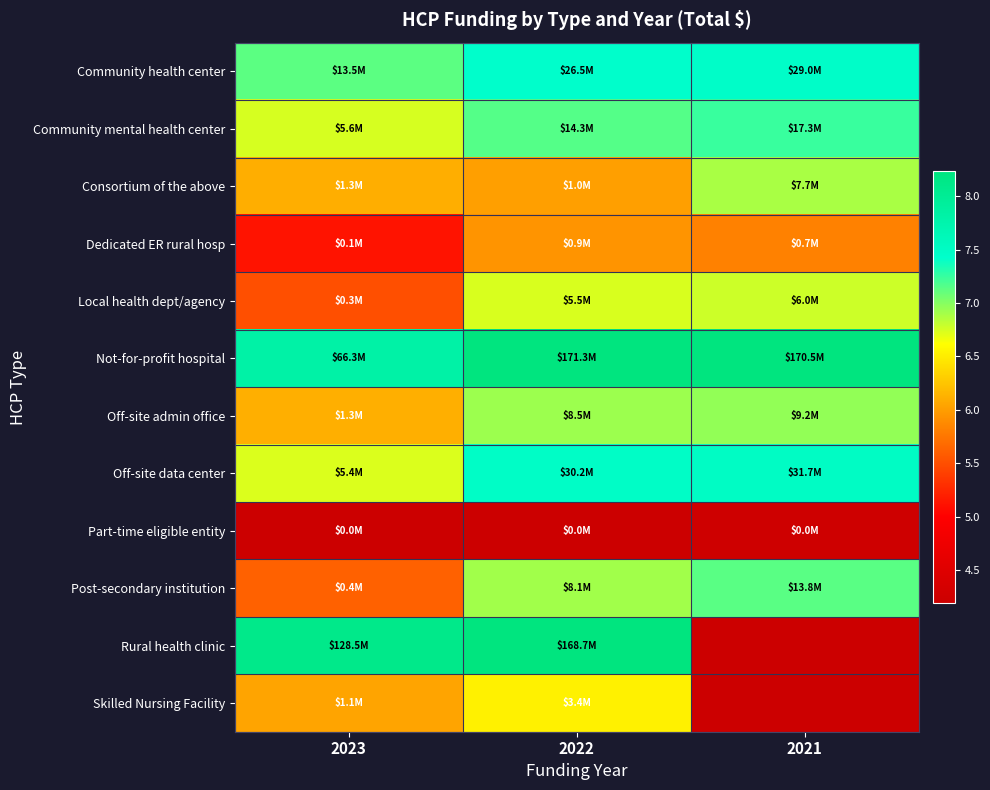

Which series has the largest total across all categories?

Not-for-profit hospital